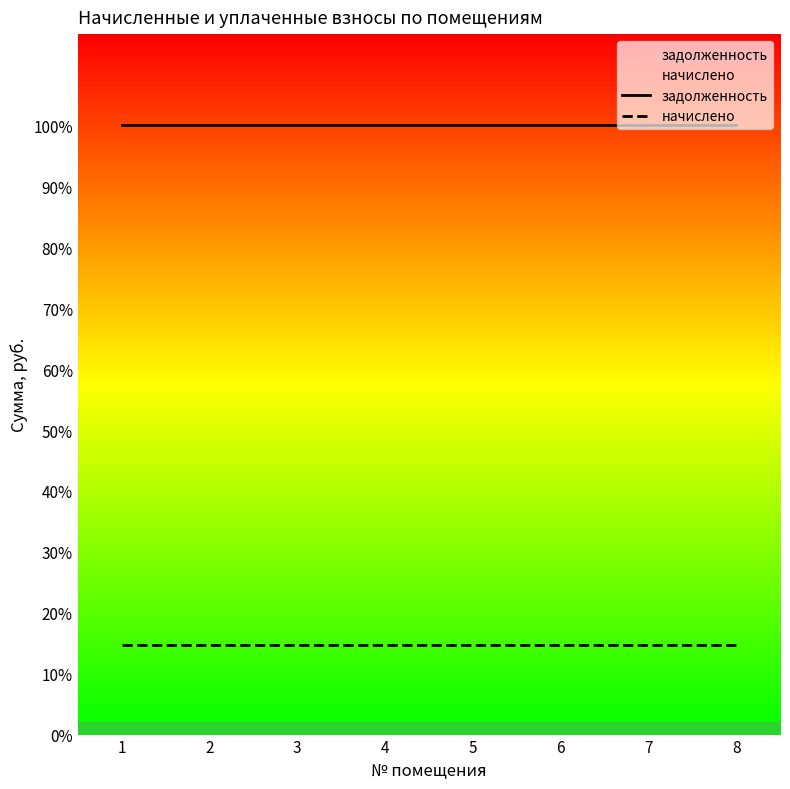

Rank the series by their average value, from highest to lowest.

задолженность, начислено